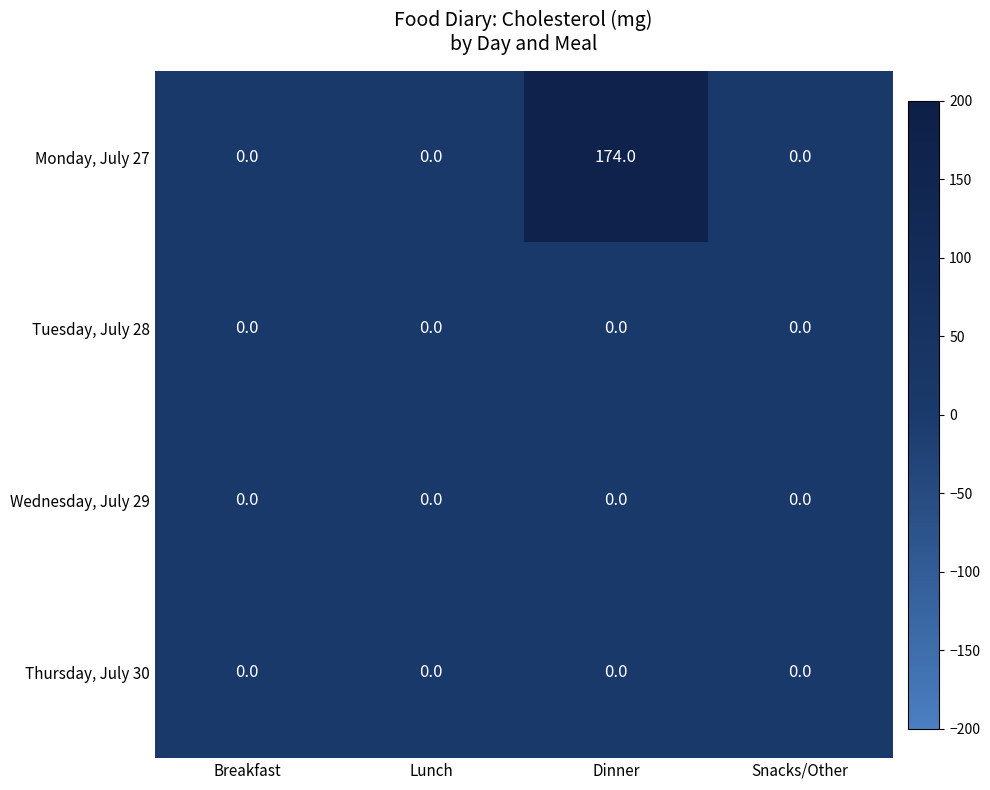

Reading left to right, transcribe all the data shown in this chart.

Monday, July 27: 0	0	174	0
Tuesday, July 28: 0	0	0	0
Wednesday, July 29: 0	0	0	0
Thursday, July 30: 0	0	0	0